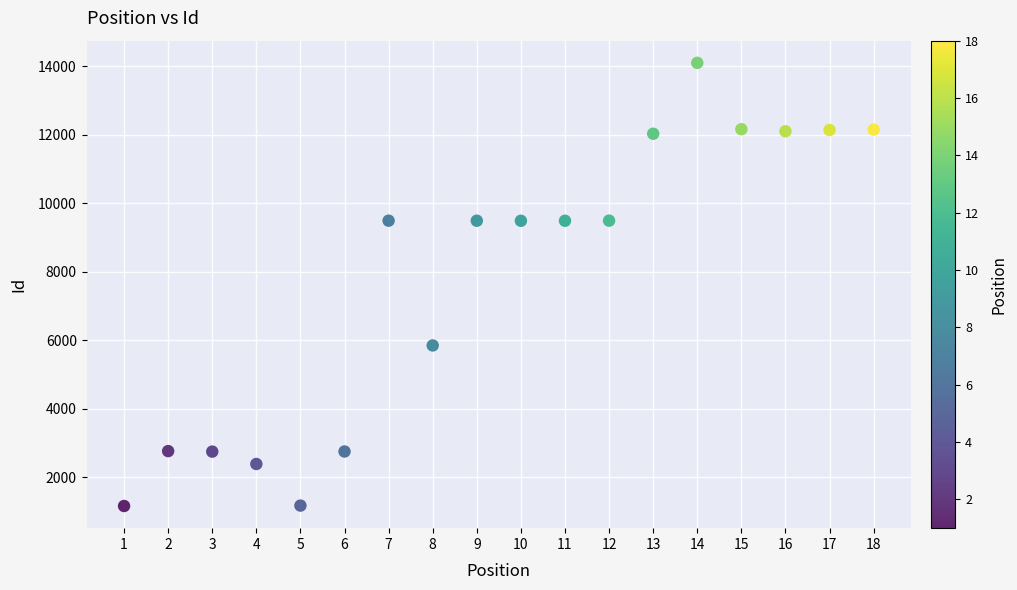

What is the range of X values (max minus min)?

17